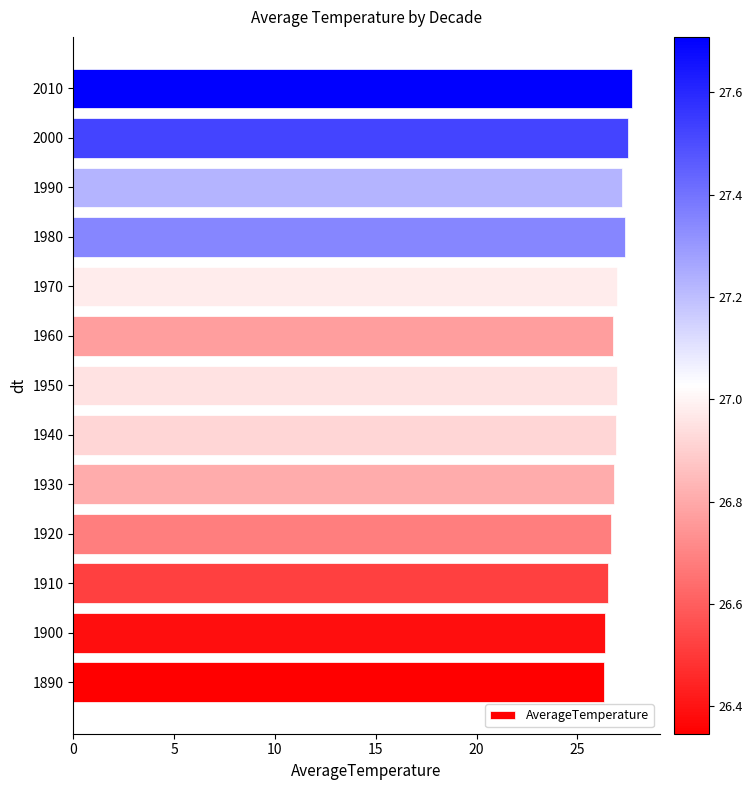

What is the difference between the values at 1950 and 1890?

0.6